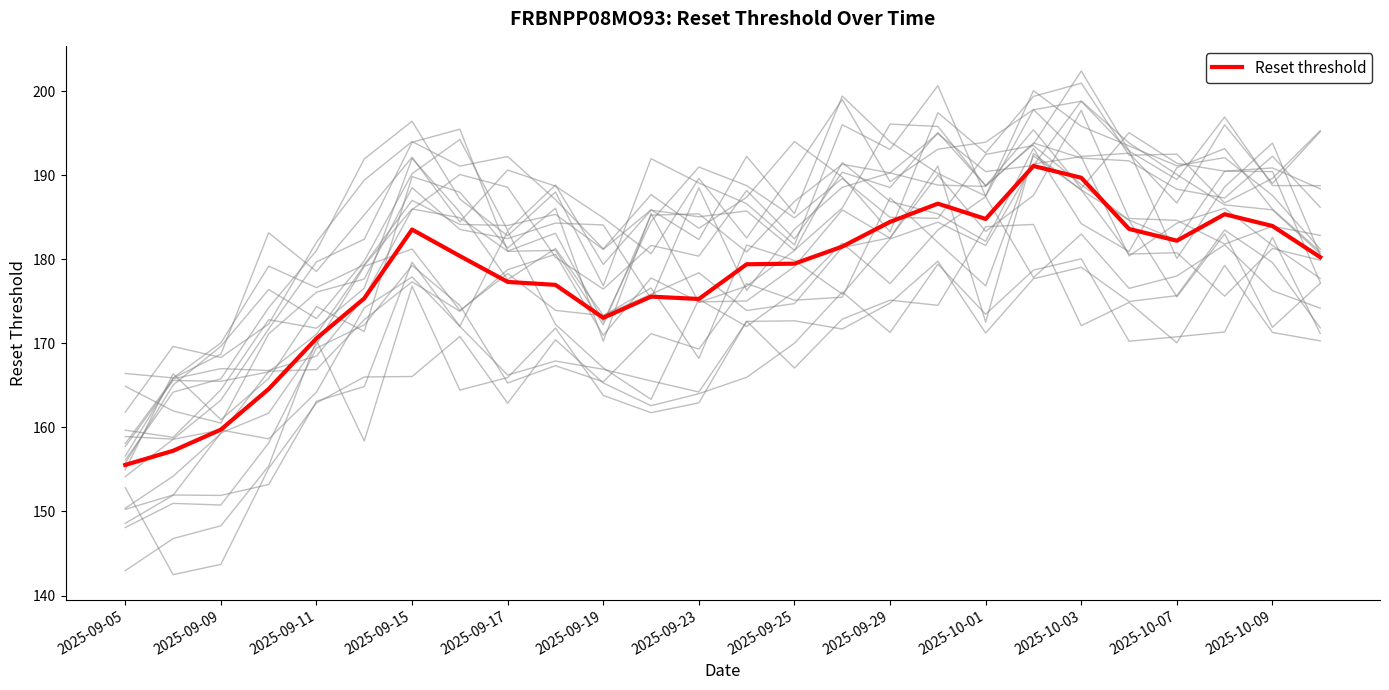

What is the difference between the values at 25 and 21?

3.4